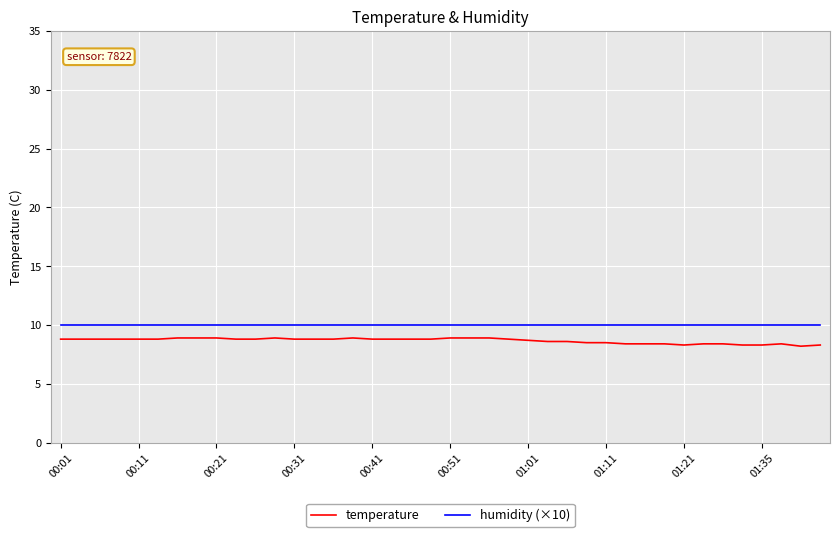

True or false: humidity (×10) and temperature cross at least once.

False